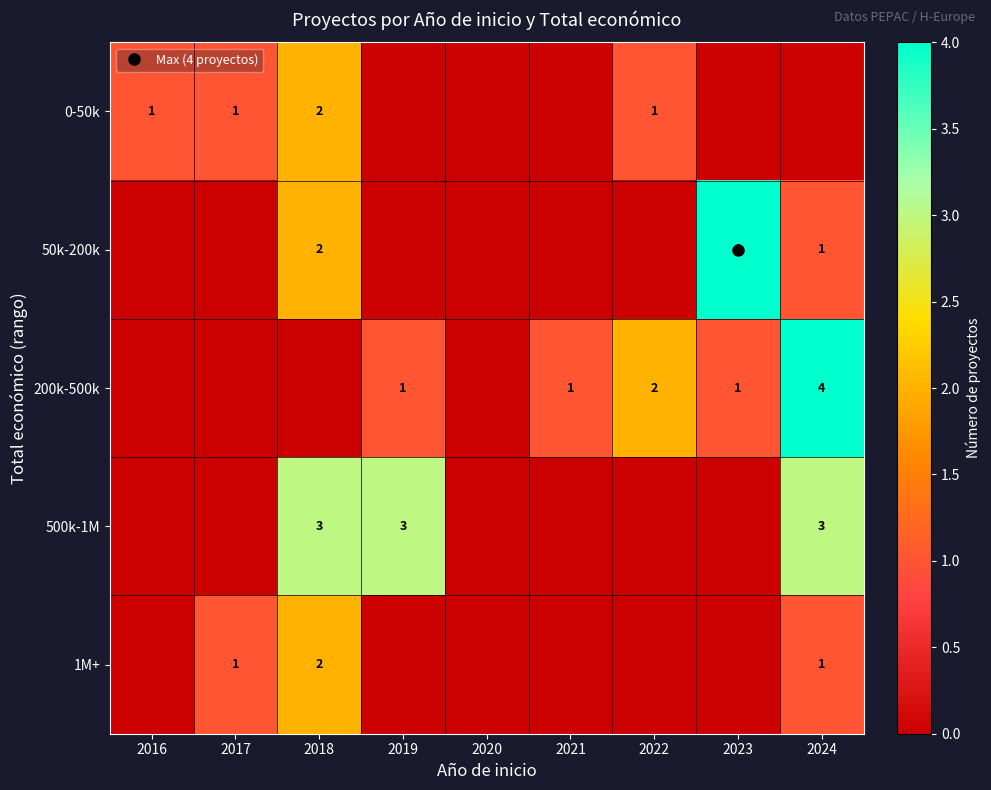

Is the value of 200k-500k at 2016 greater than the value of 50k-200k at 2017?

No